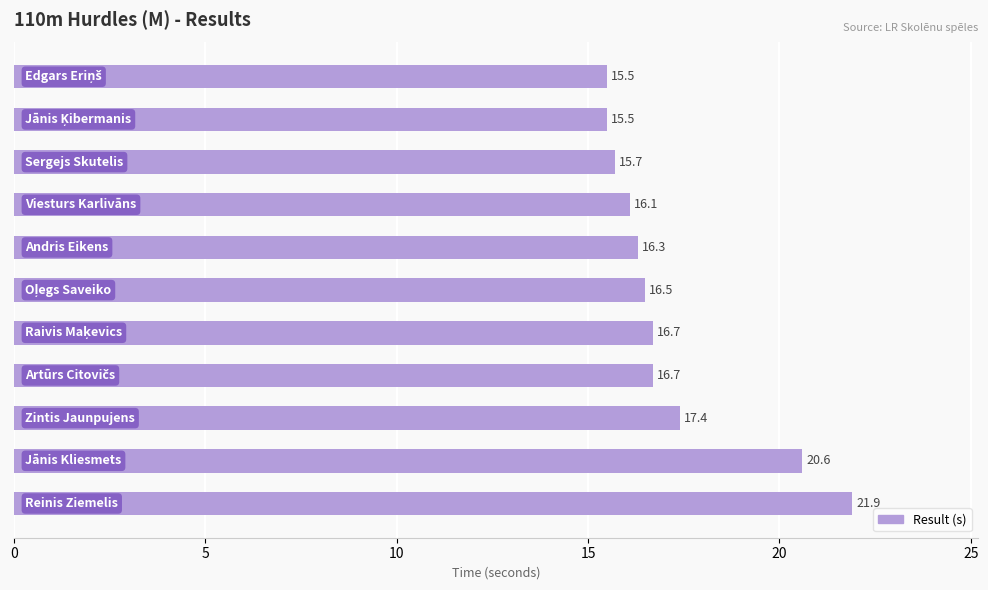

What is the value of the 3rd bar from the top?

15.7